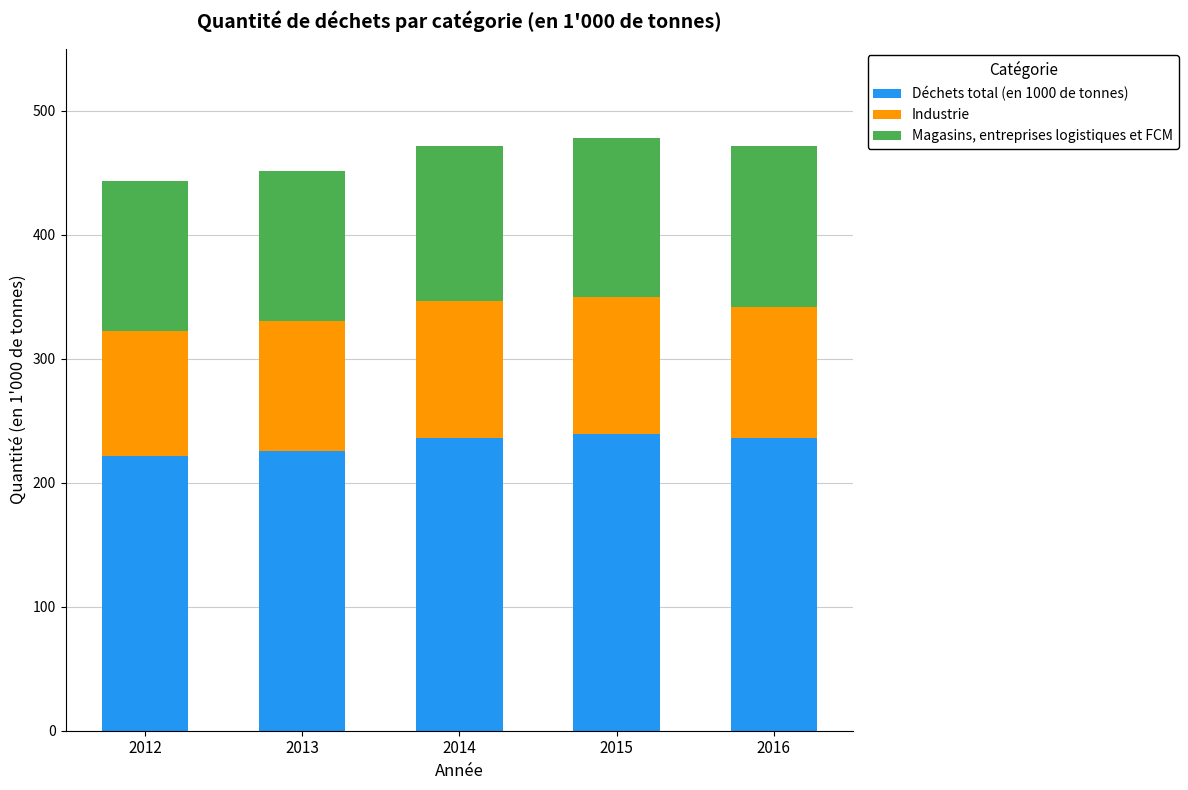

What is the maximum value for Déchets total (en 1000 de tonnes)?

239.2